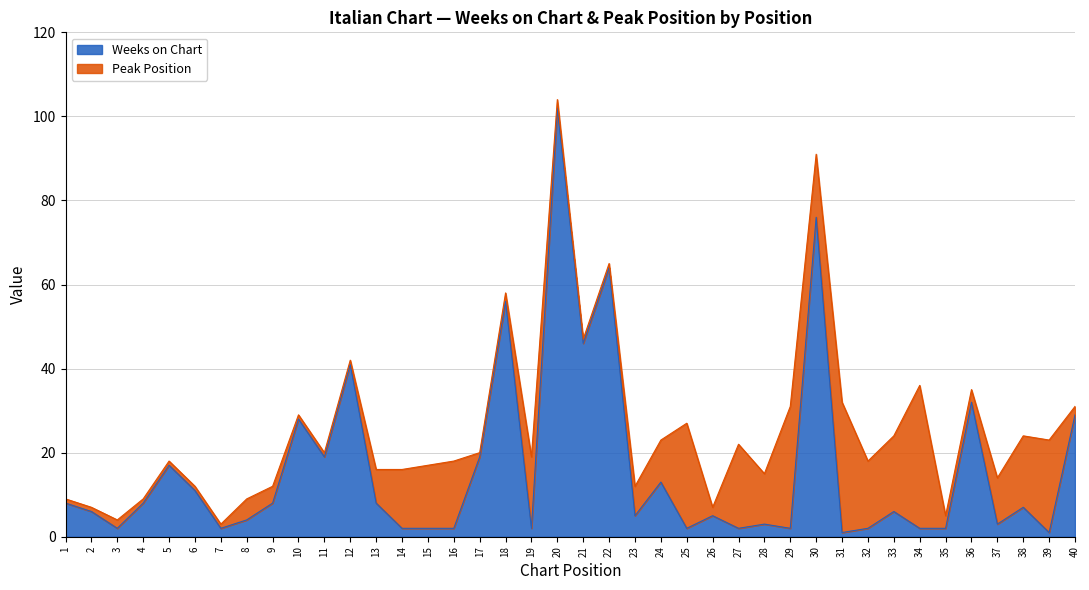

Reading left to right, extract all data points from this chart.

8	6	2	8	17	11	2	4	8	28	19	41	8	2	2	2	19	56	2	102	46	64	5	13	2	5	2	3	2	76	1	2	6	2	2	32	3	7	1	29